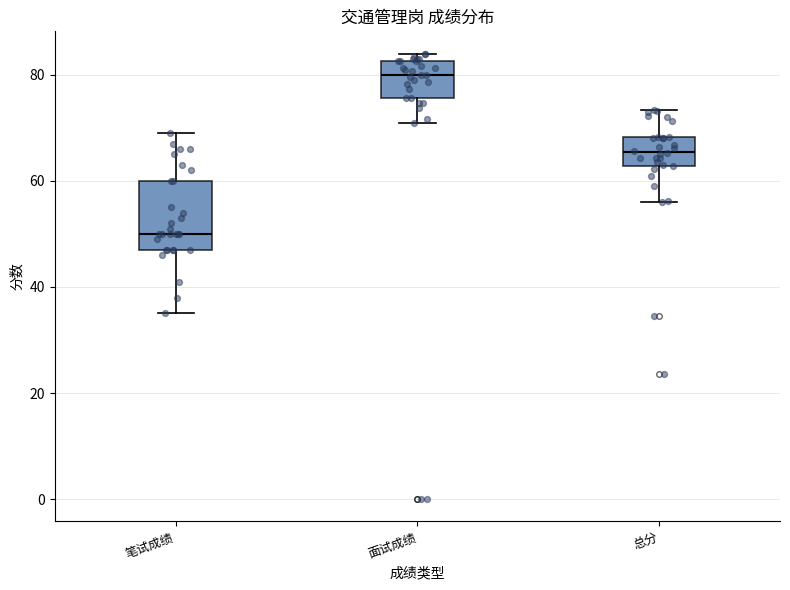

Reading left to right, transcribe this box plot: for each box, give where its median line is, the range the box spans, and where its two whiskers end, as read against the y-axis. The values are not printed on the chart, so give them approximately, as read against the axis.

笔试成绩: median 50, box 48 to 60, whiskers 36 to 70
面试成绩: median 80, box 76 to 82, whiskers 72 to 84
总分: median 66, box 62 to 68, whiskers 56 to 74